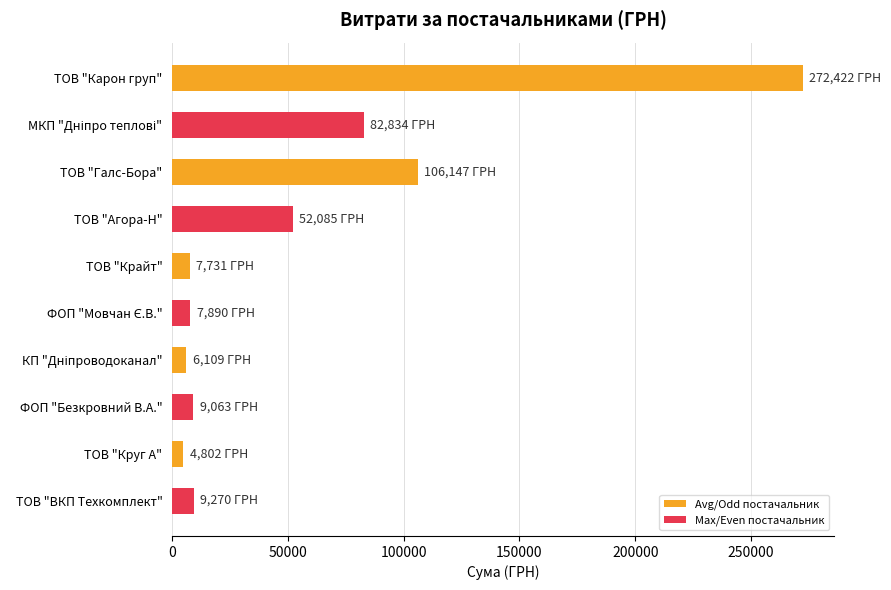

How many values are below 9270?

5